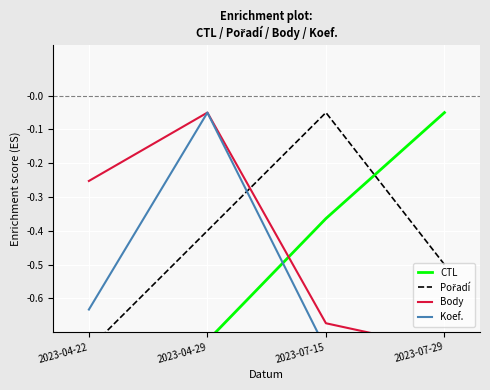

What is the difference between the maximum and second lowest values in the Koef. series?

0.7